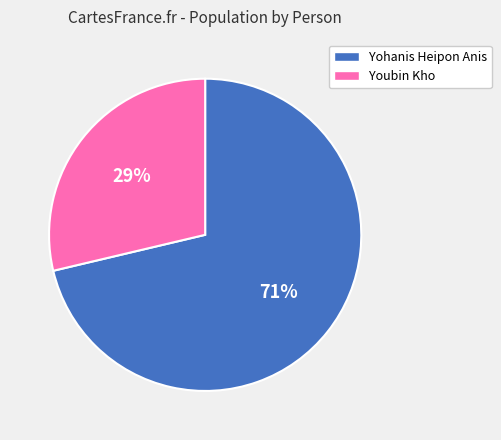

True or false: Yohanis Heipon Anis accounts for 85% of the total.

False